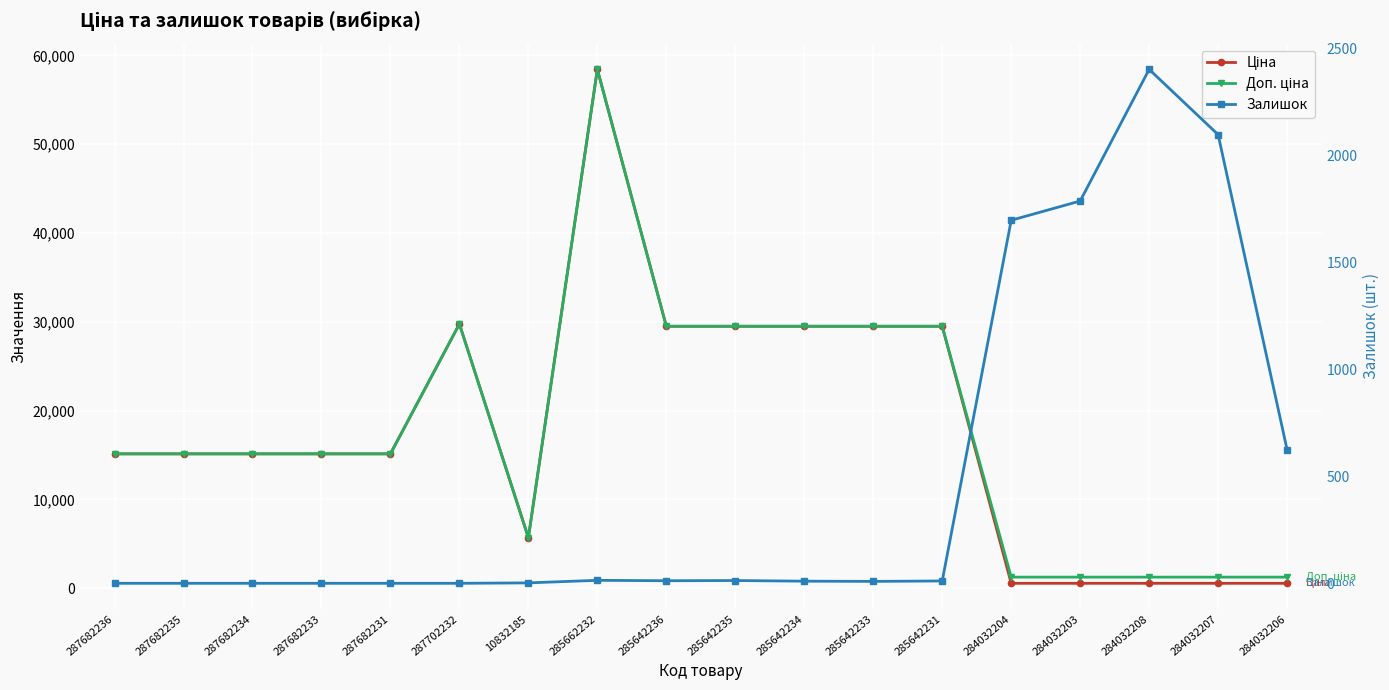

The value of Доп. ціна at 284032204 is 1649.0. True or false?

False